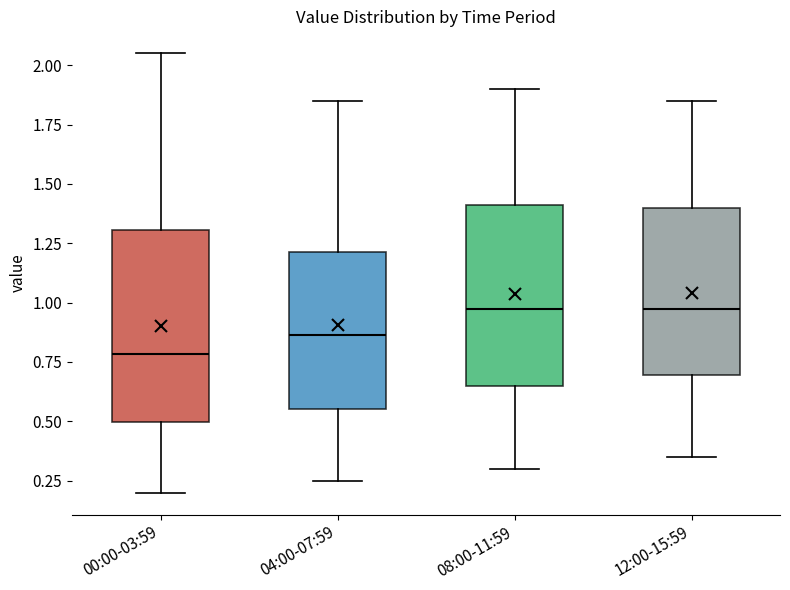

Reading left to right, read every box against the y-axis: the position of its median line, the range the box covers, and the ends of its whiskers. The values are not printed on the chart, so give them approximately, as read against the axis.

00:00-03:59: median 0.80, box 0.50 to 1.30, whiskers 0.20 to 2.05
04:00-07:59: median 0.85, box 0.55 to 1.20, whiskers 0.25 to 1.85
08:00-11:59: median 1.00, box 0.65 to 1.40, whiskers 0.30 to 1.90
12:00-15:59: median 1.00, box 0.70 to 1.40, whiskers 0.35 to 1.85